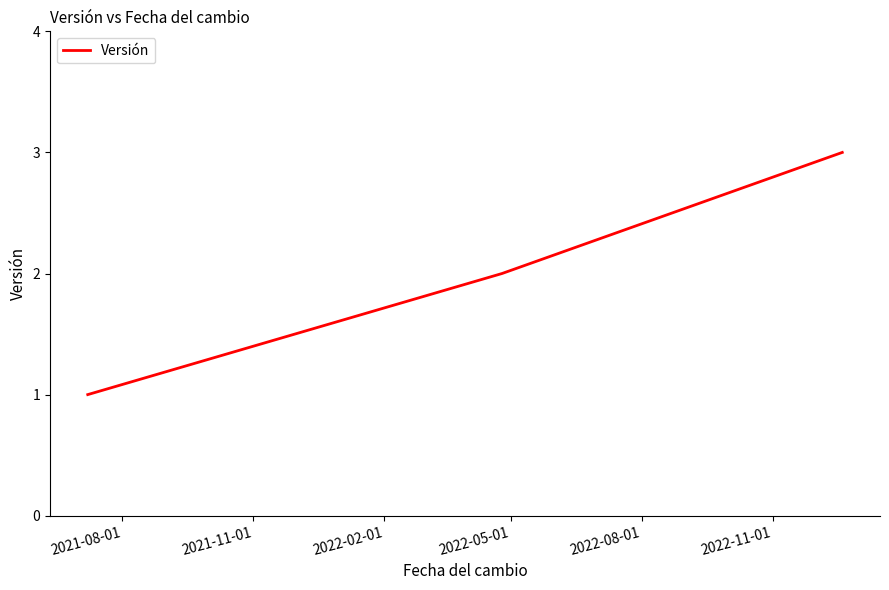

Is this an area chart (filled region under the line)?

No